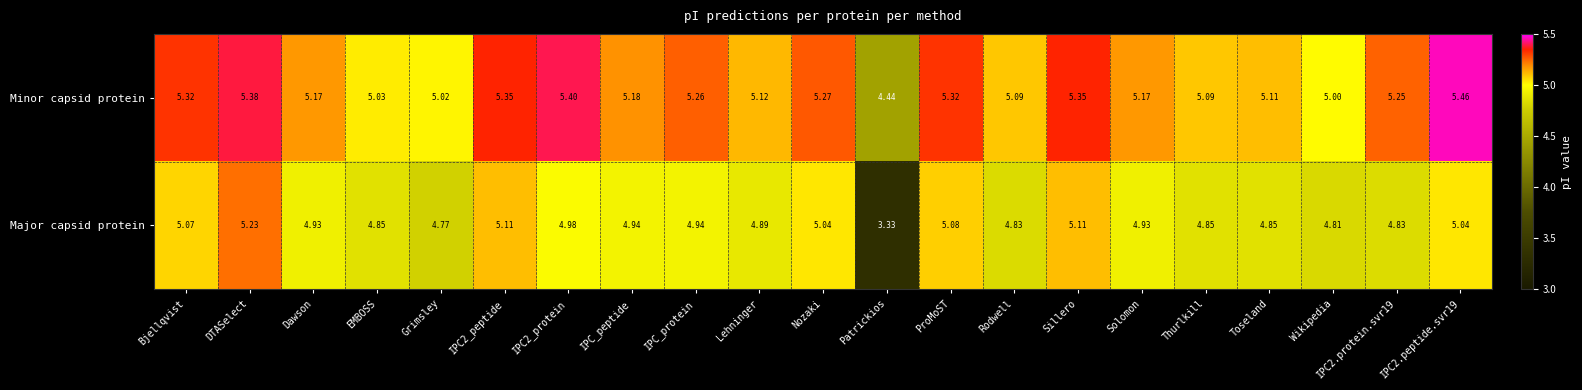

Which series has the widest spread of values?

Major capsid protein